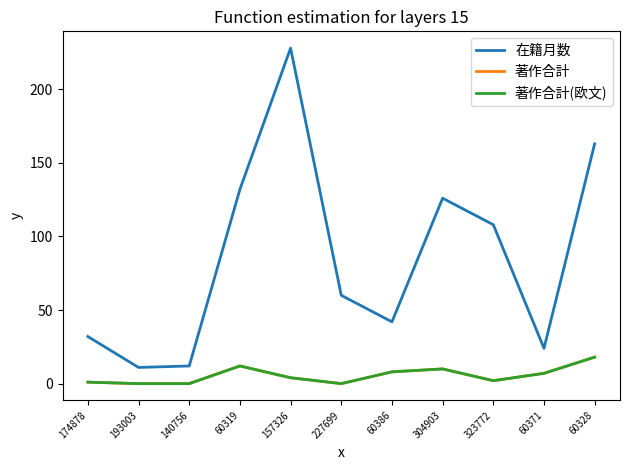

What is the label of the 10th point from the right?

193003